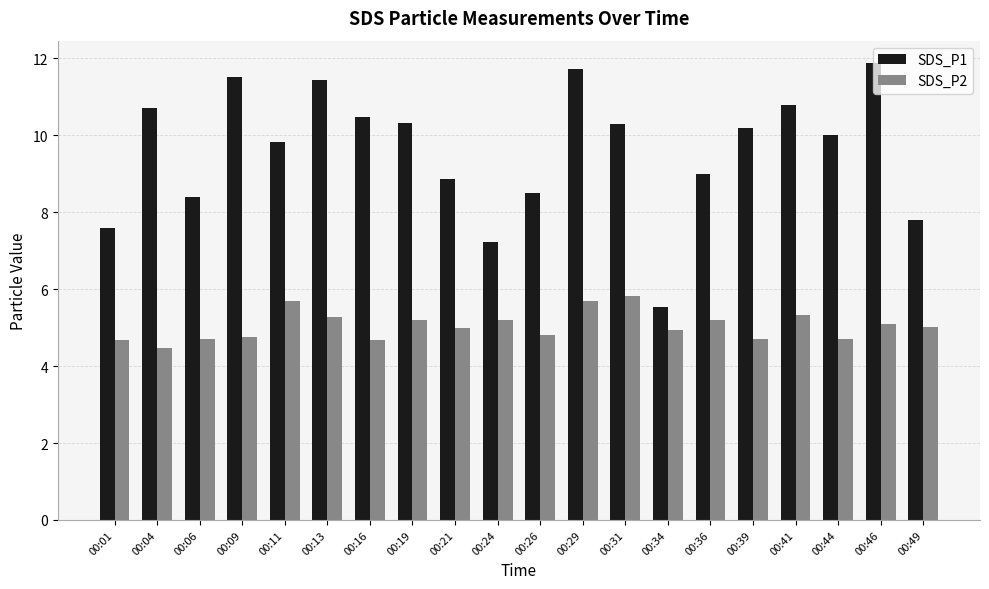

What is the sum of the SDS_P1 values at 00:01 and 00:44?

17.6